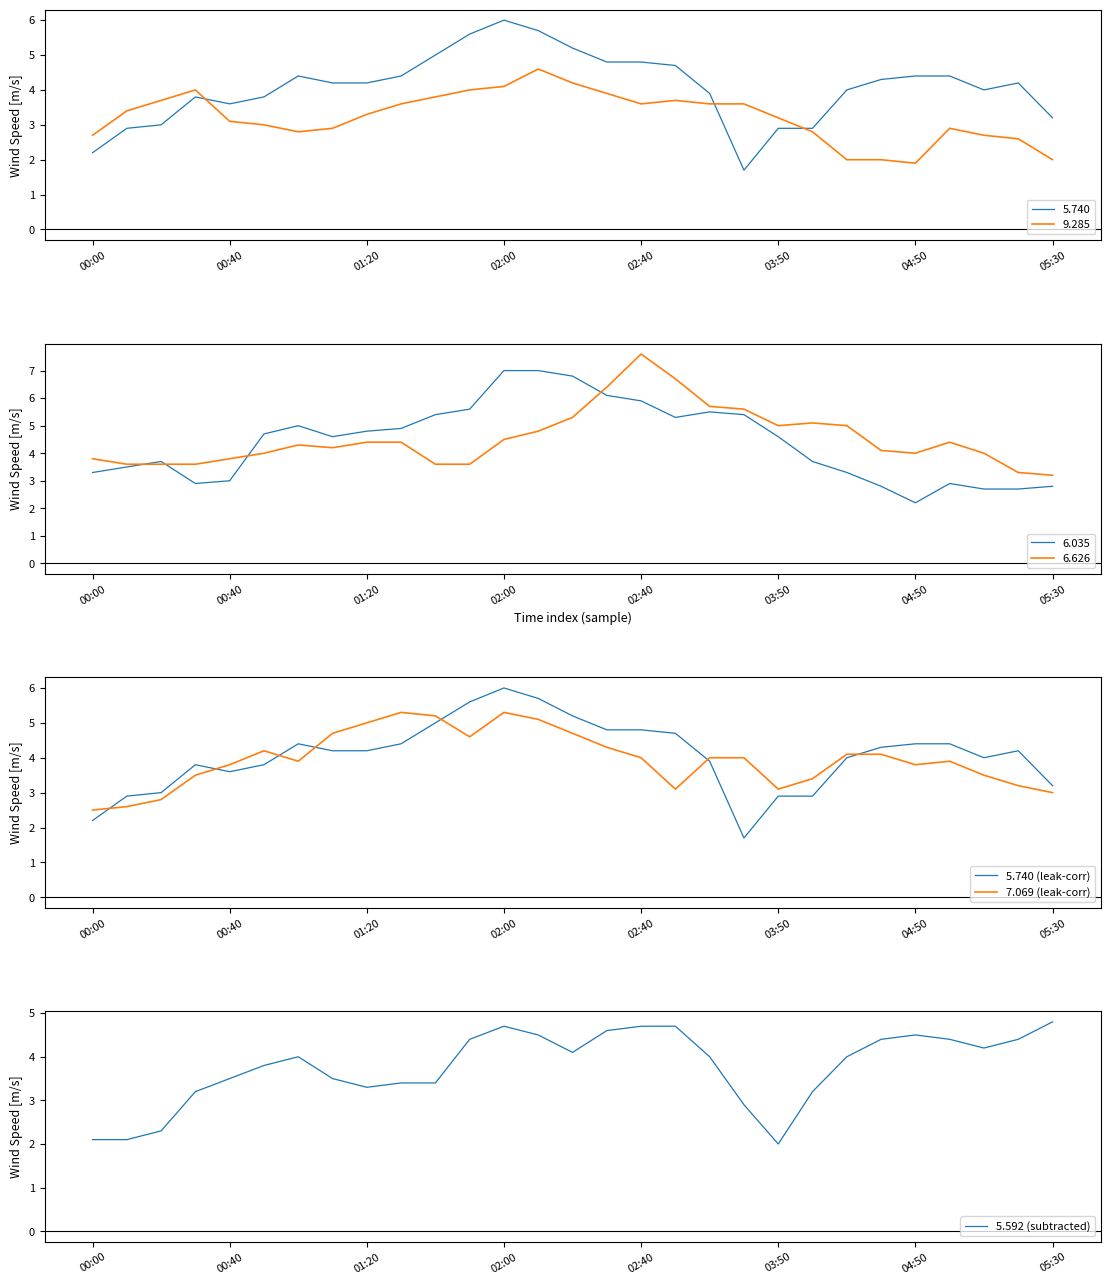

Is it true that 7.069 (leak-corr) equals 7.3 at 10?

False